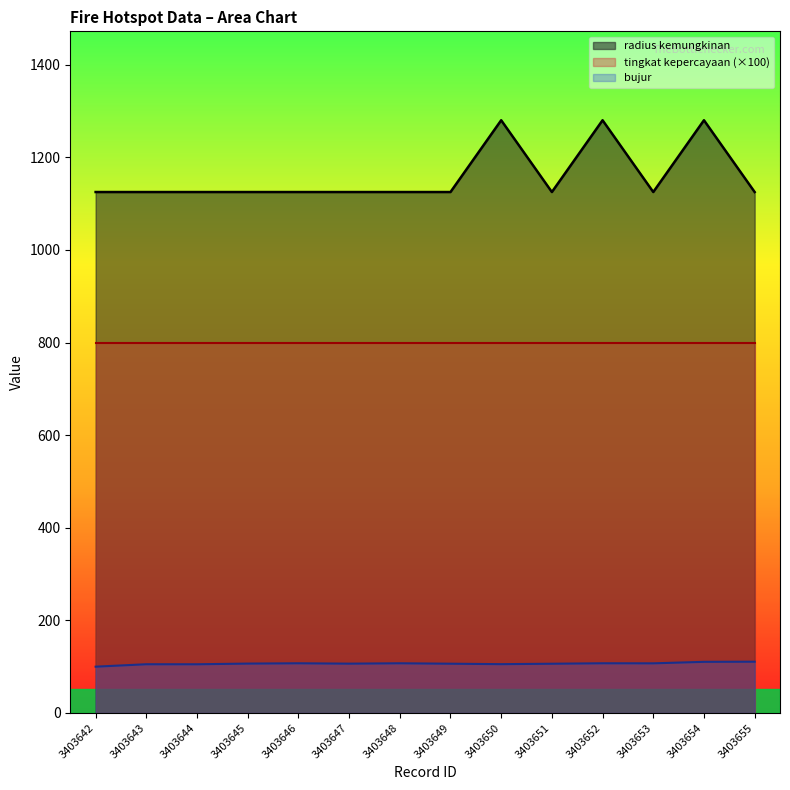

Is the value of bujur at 3403653 greater than the value of radius kemungkinan at 3403647?

No